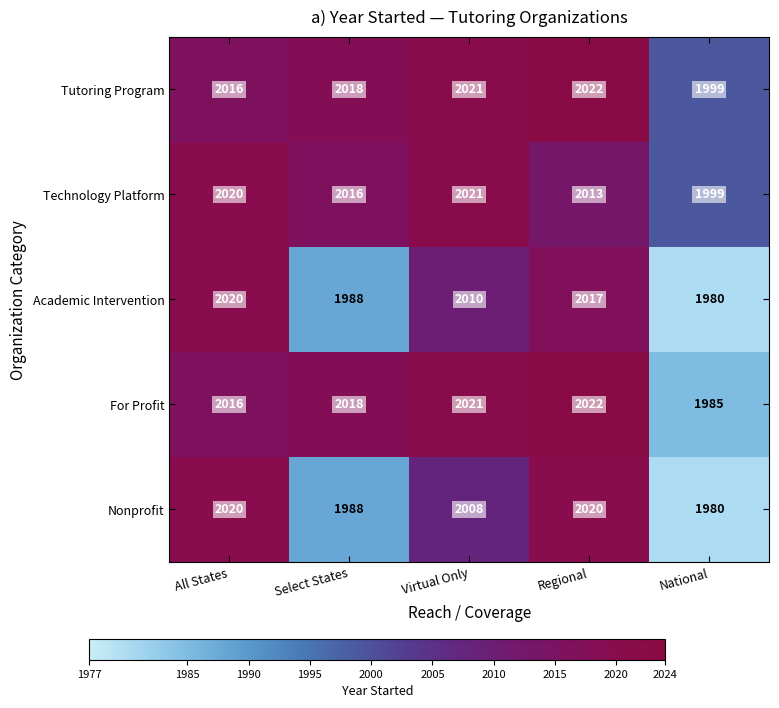

Which label corresponds to the smallest value in the chart?

National